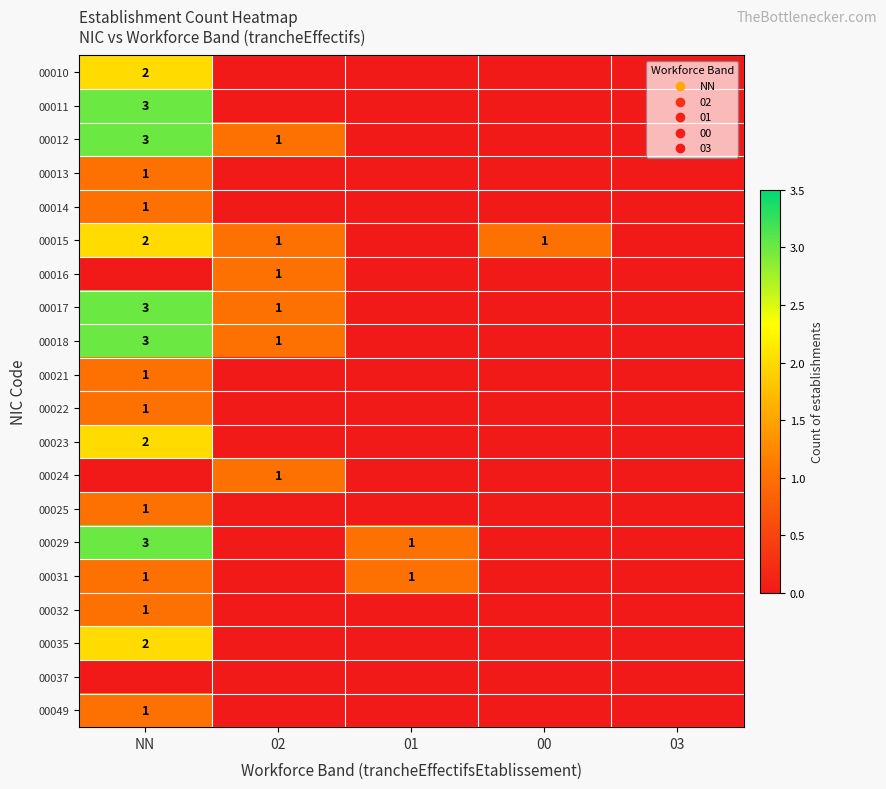

What is the total value across all series at 01?

2